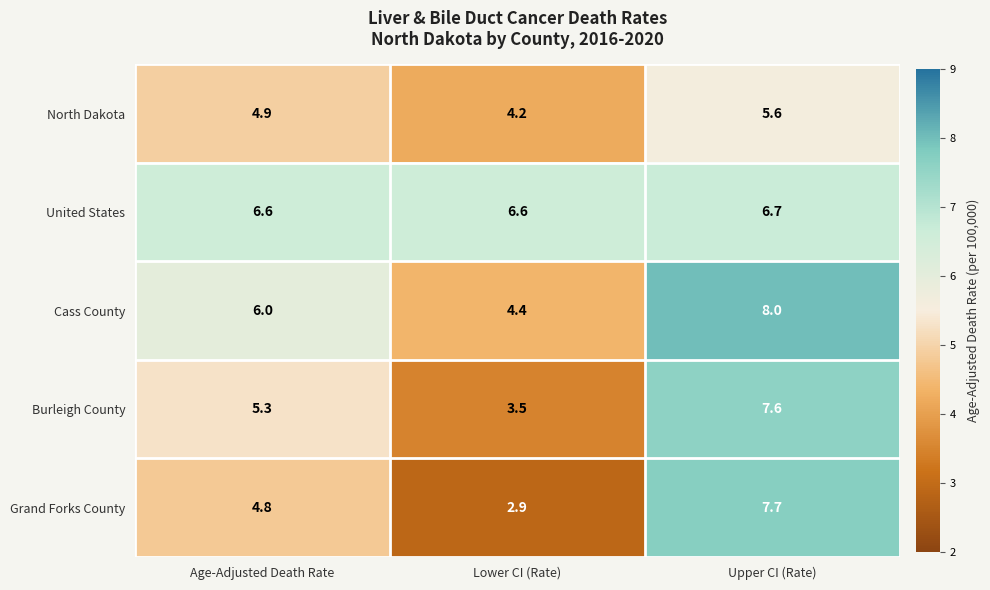

Which label corresponds to the smallest value in the chart?

Lower CI (Rate)